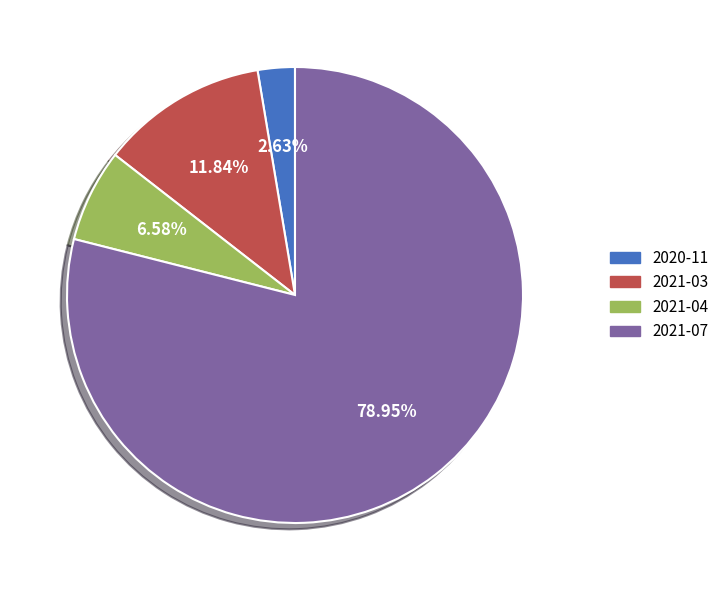

Is it true that 2020-11 is 12% of the pie?

False